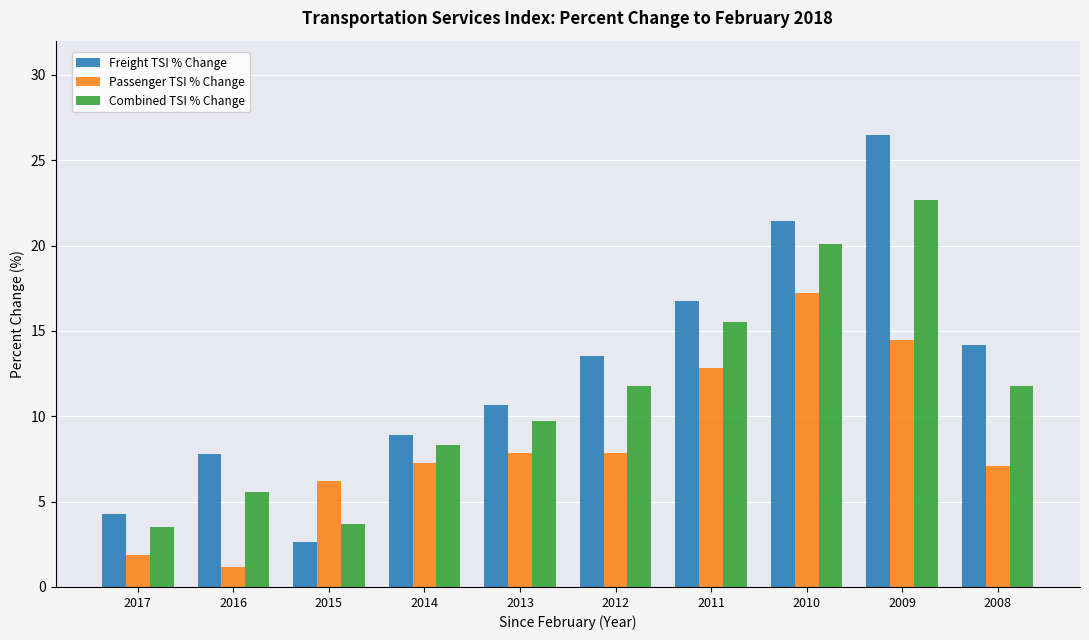

Reading left to right, transcribe all the data shown in this chart.

Freight TSI % Change: 2017=4.3	2016=7.8	2015=2.7	2014=8.9	2013=10.7	2012=13.5	2011=16.8	2010=21.4	2009=26.5	2008=14.1
Passenger TSI % Change: 2017=1.8	2016=1.2	2015=6.2	2014=7.3	2013=7.8	2012=7.8	2011=12.8	2010=17.2	2009=14.5	2008=7.1
Combined TSI % Change: 2017=3.5	2016=5.6	2015=3.7	2014=8.3	2013=9.7	2012=11.8	2011=15.5	2010=20.1	2009=22.6	2008=11.8